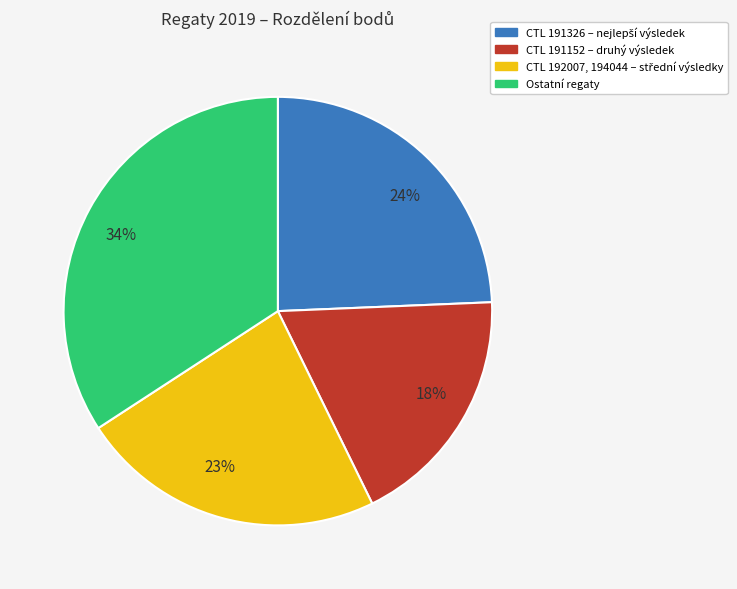

To the nearest percent, what is the average slice percentage?

25%